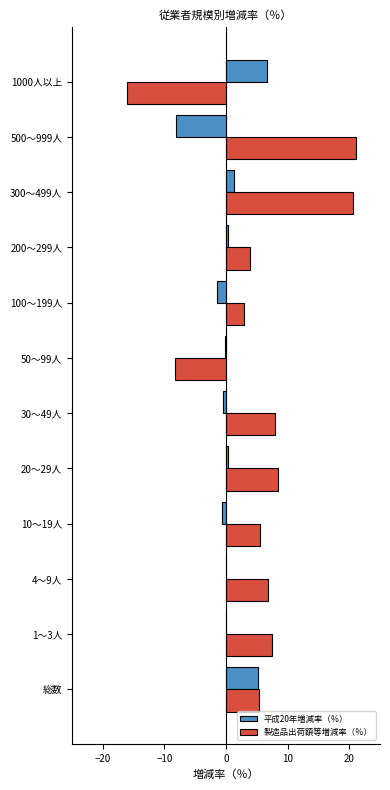

Is the value of 製造品出荷額等増減率（％） at 30～49人 greater than the value of 平成20年増減率（％） at 300～499人?

Yes